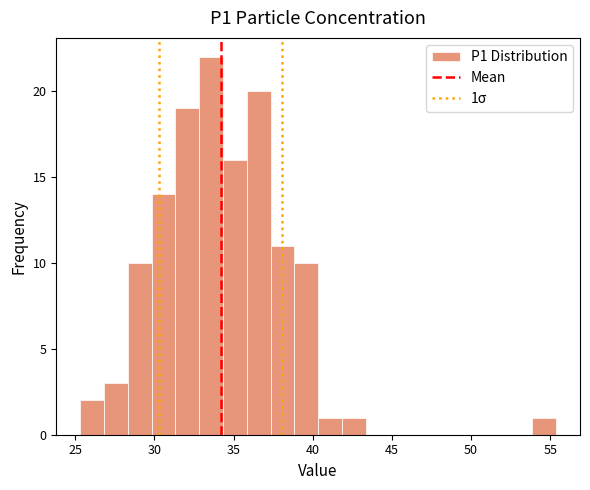

Around what value on the x-axis is the tallest bar? Give the approximate position of its centre, as read against the axis.

33.5